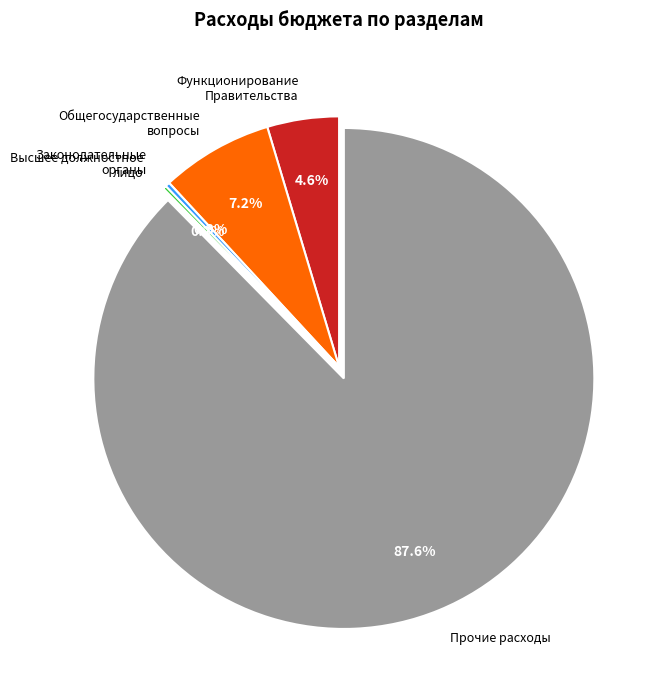

What percentage is NOT represented by Общегосударственные вопросы?

92.8%